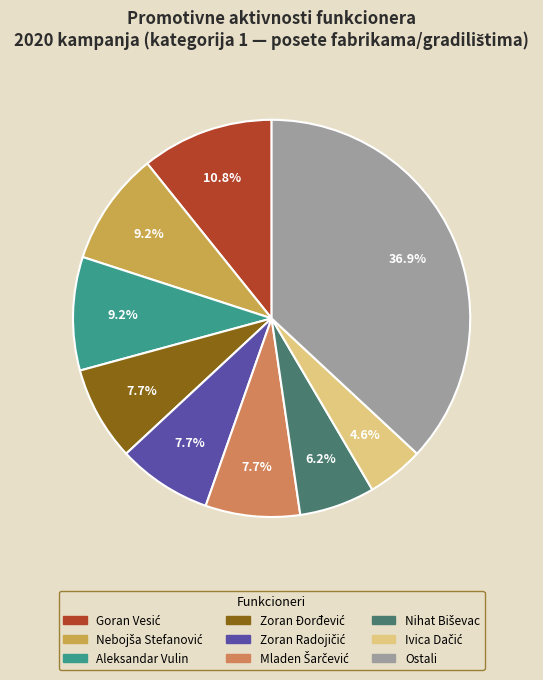

How many segments does this pie chart have?

9